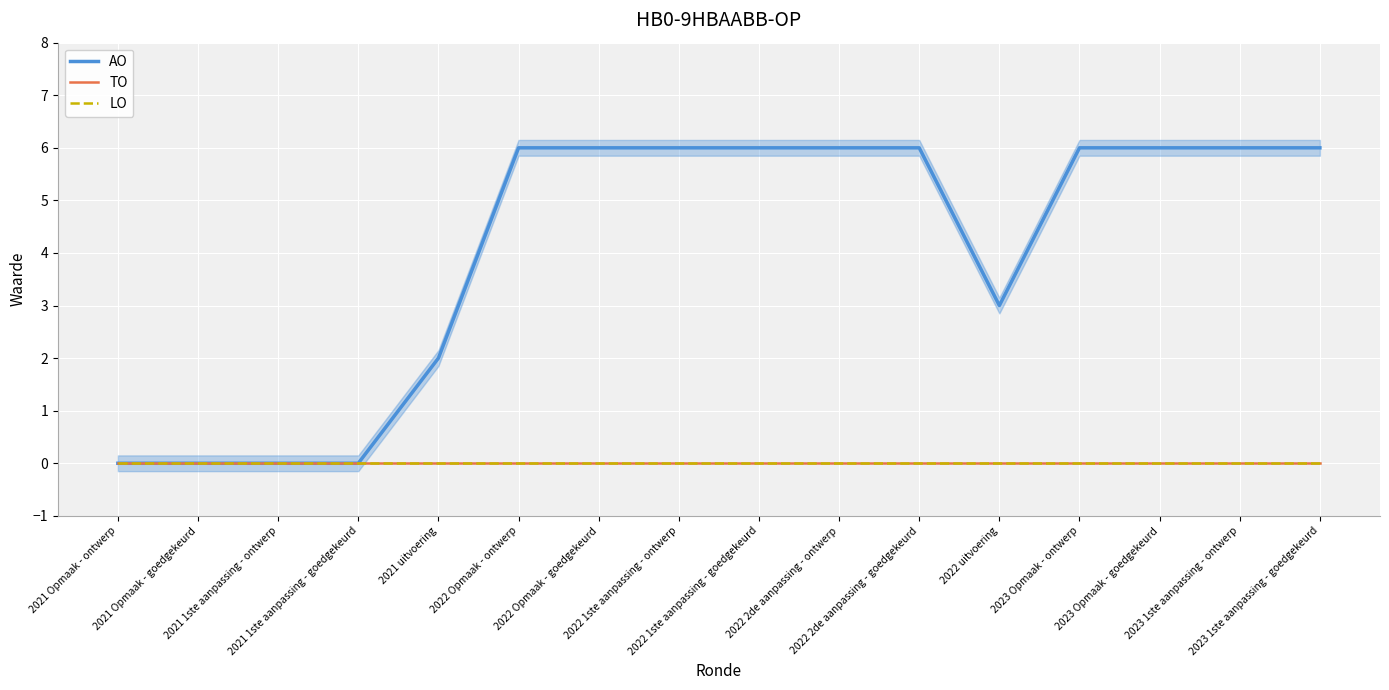

True or false: TO and AO intersect in this chart.

False